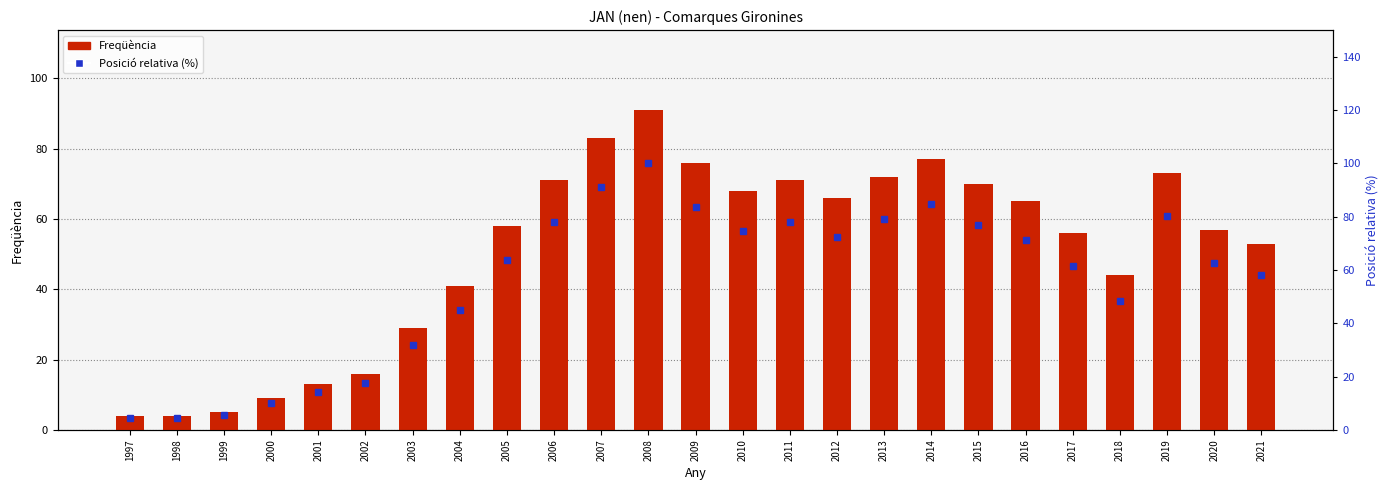

What are all the series names shown in the legend?

Freqüència, Posició relativa (%)